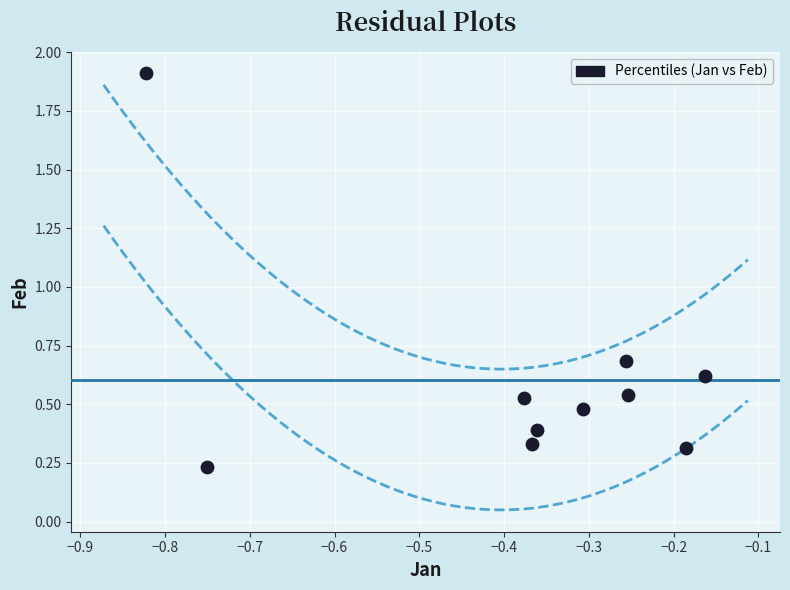

What Y value in the scatter plot is closest to 1?

0.7